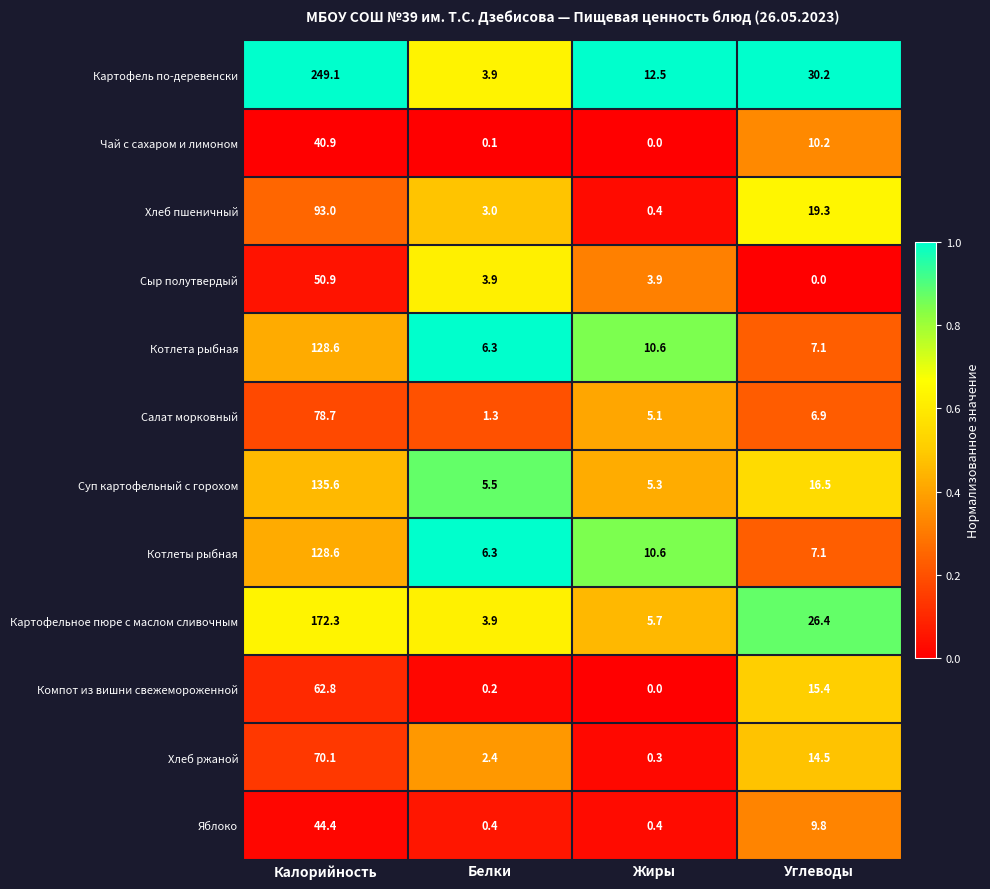

What is the highest value of the Картофель по-деревенски series?

249.1